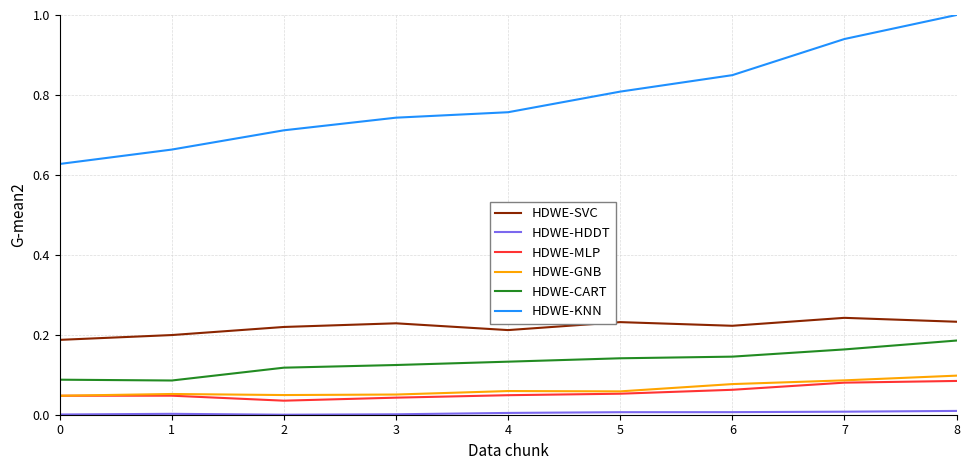

What is the total value across all series at 2?

1.1